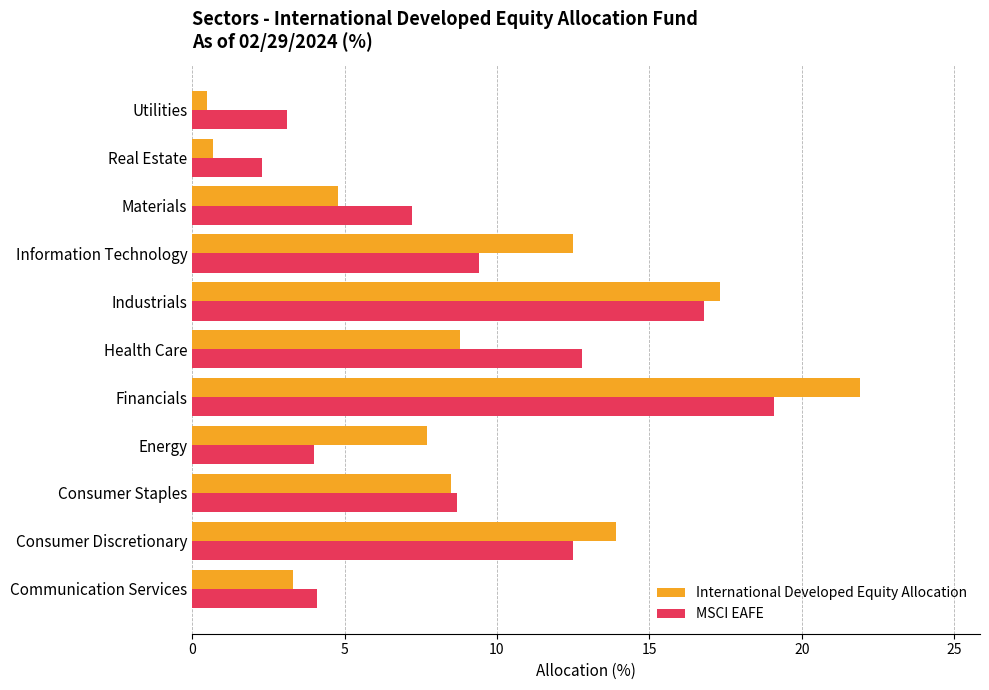

Where is International Developed Equity Allocation nearest to the value 11?

Information Technology